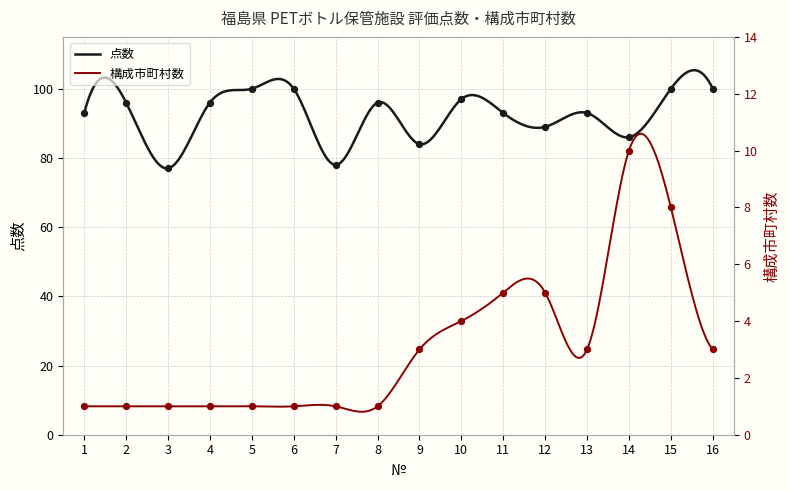

Which series contains the highest Y value?

点数